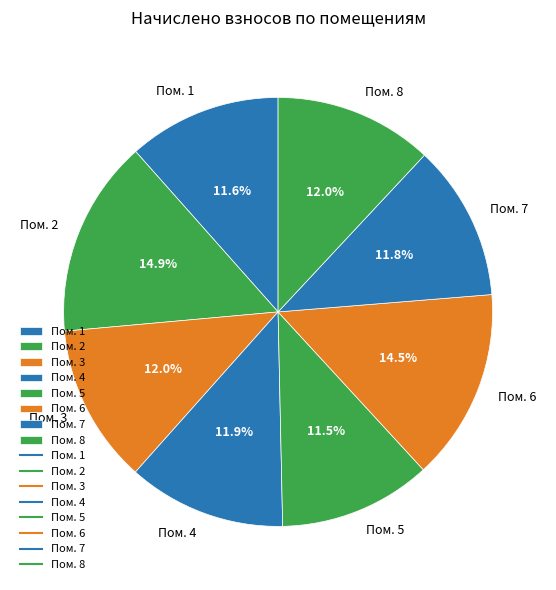

Is there any slice that represents more than half of the pie?

No